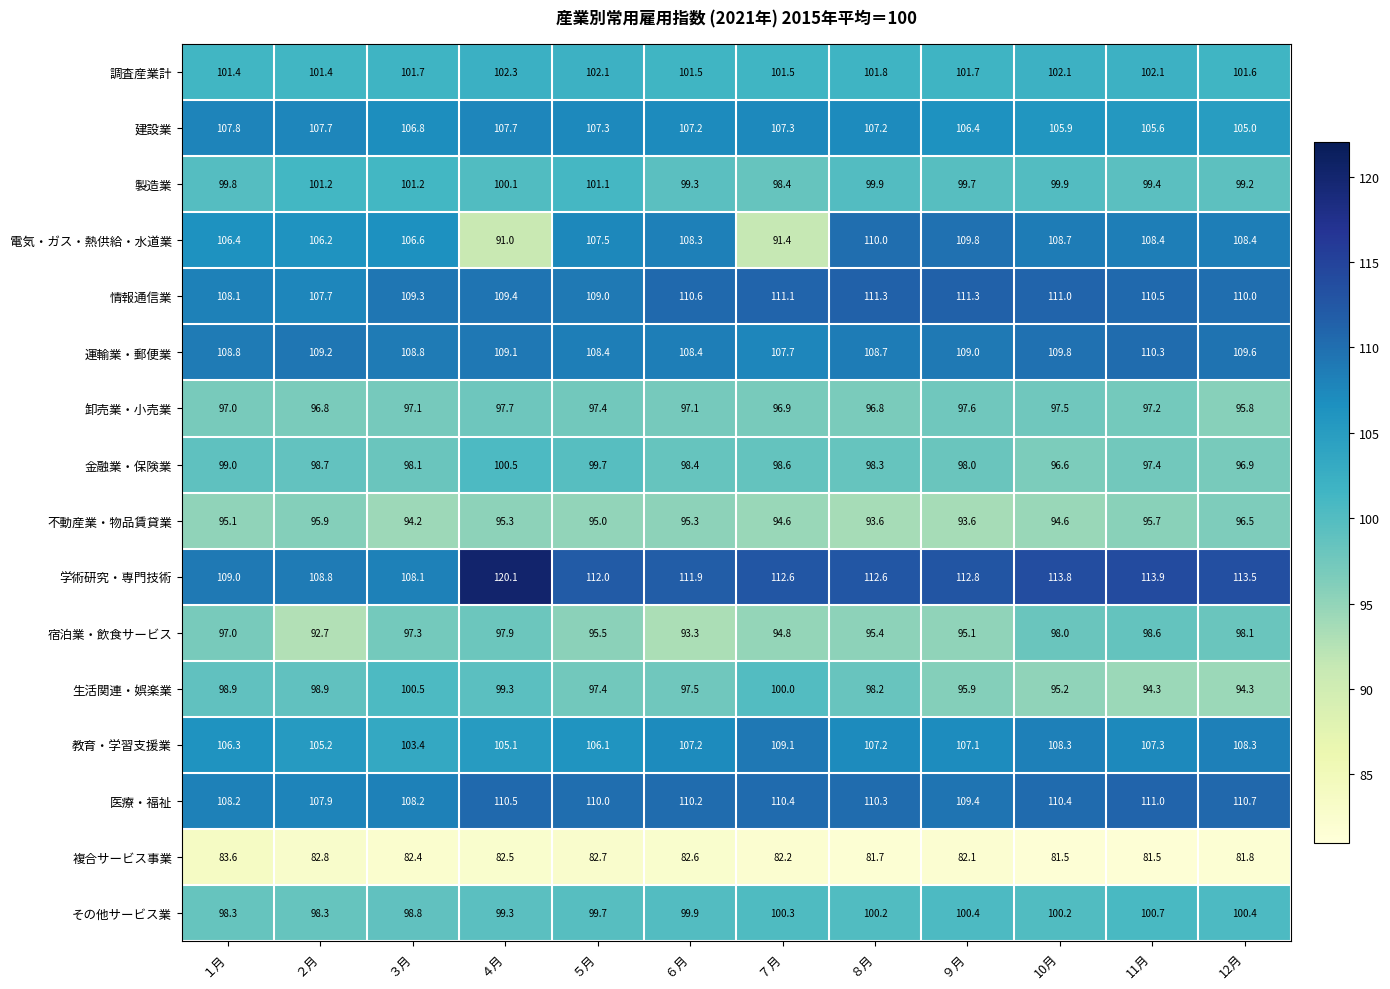

Which series has the largest total across all categories?

学術研究・専門技術